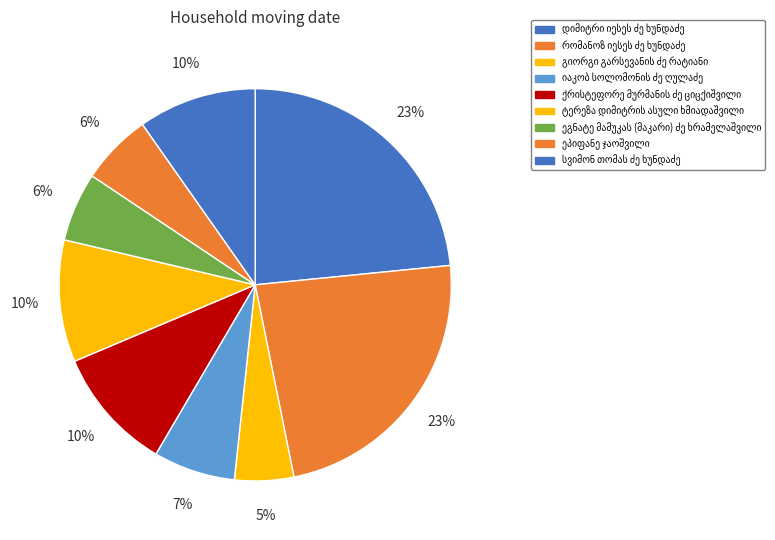

What is the largest slice in the pie chart?

დიმიტრი იესეს ძე ხუნდაძე